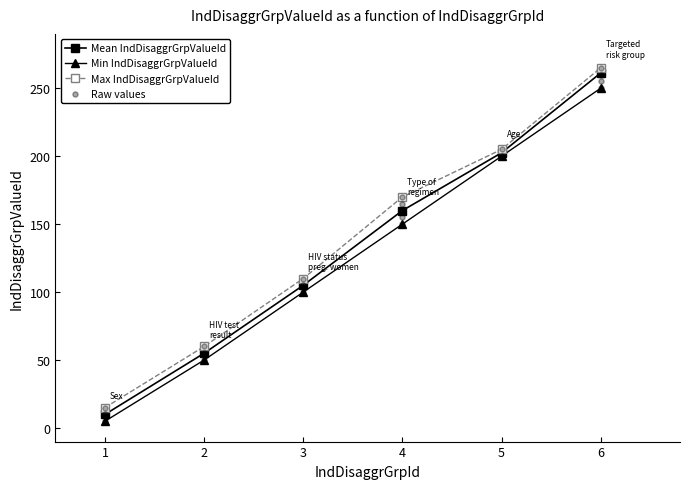

List the labels in order of Min IndDisaggrGrpValueId value, largest first.

6, 5, 4, 3, 2, 1